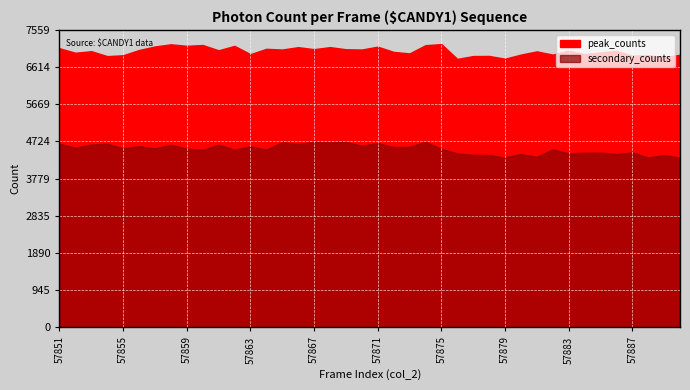

How many categories are shown in the chart?

38